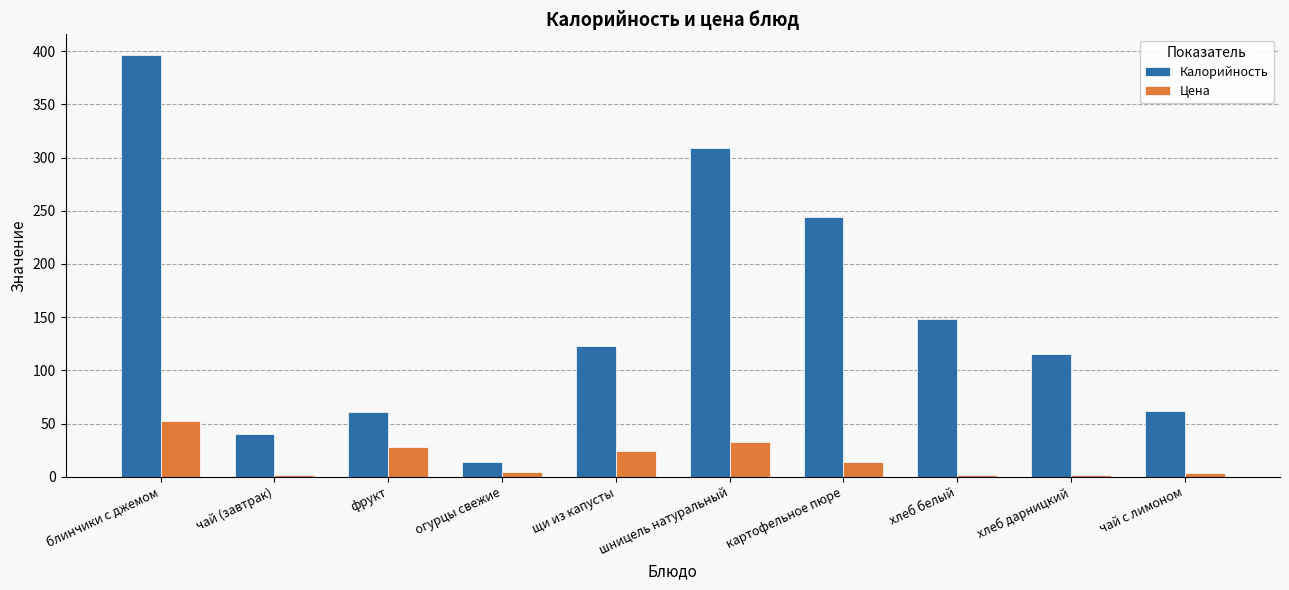

What position from the left is хлеб белый?

8